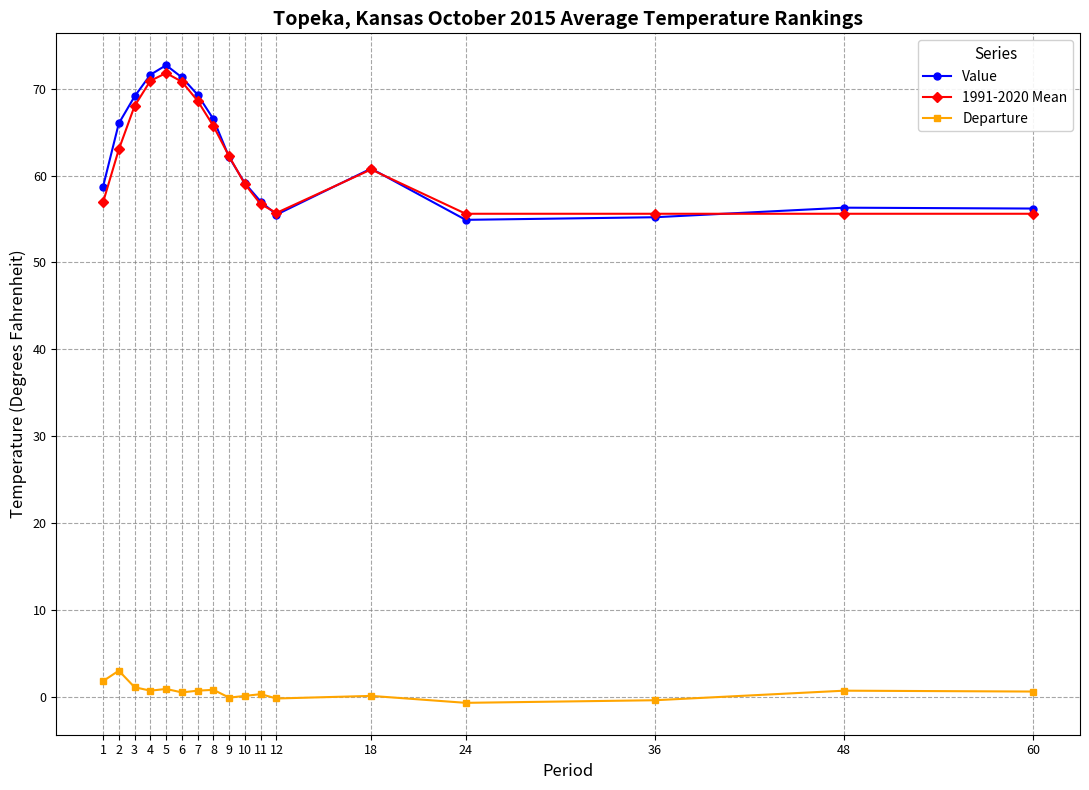

What is the difference between the Departure values at 60 and 10?

0.5